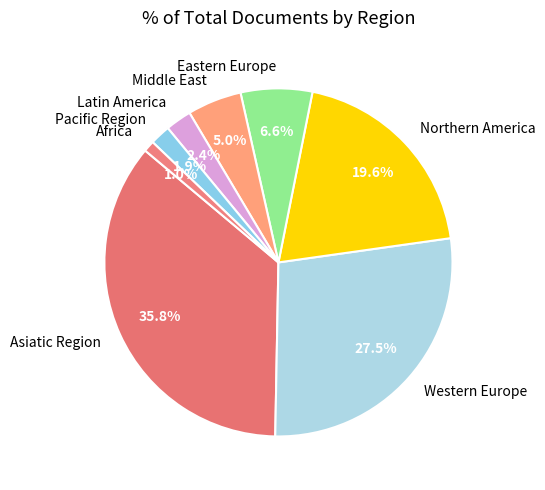

What is the ratio of the value at Africa to the value at Latin America?

0.4